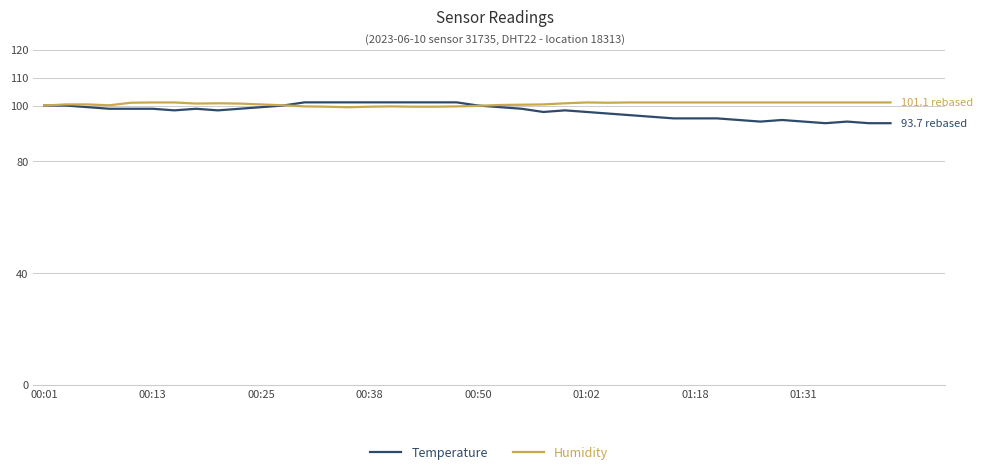

What is the minimum value shown in the chart?

93.7